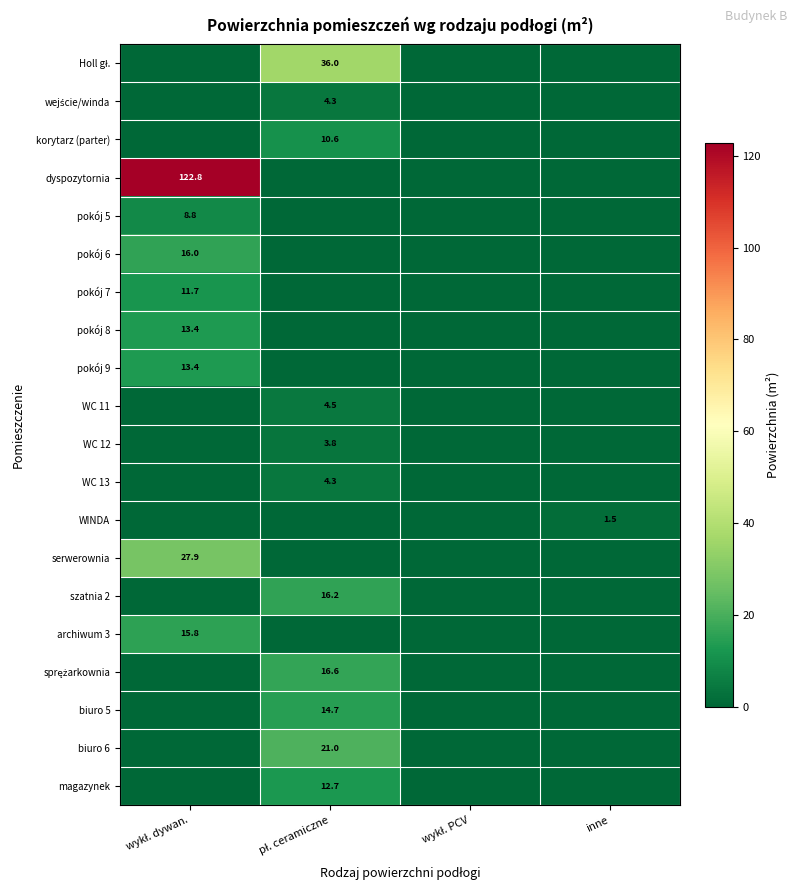

Which series has the largest total across all categories?

dyspozytornia